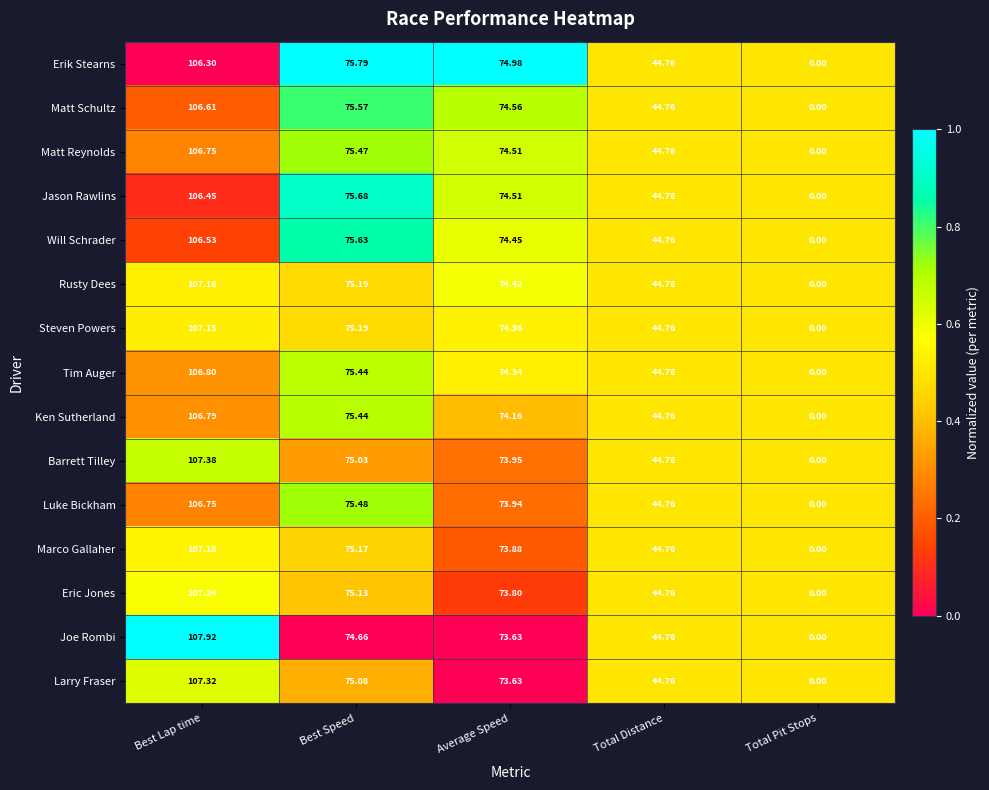

List the labels in order of Luke Bickham value, smallest first.

Total Pit Stops, Total Distance, Average Speed, Best Speed, Best Lap time